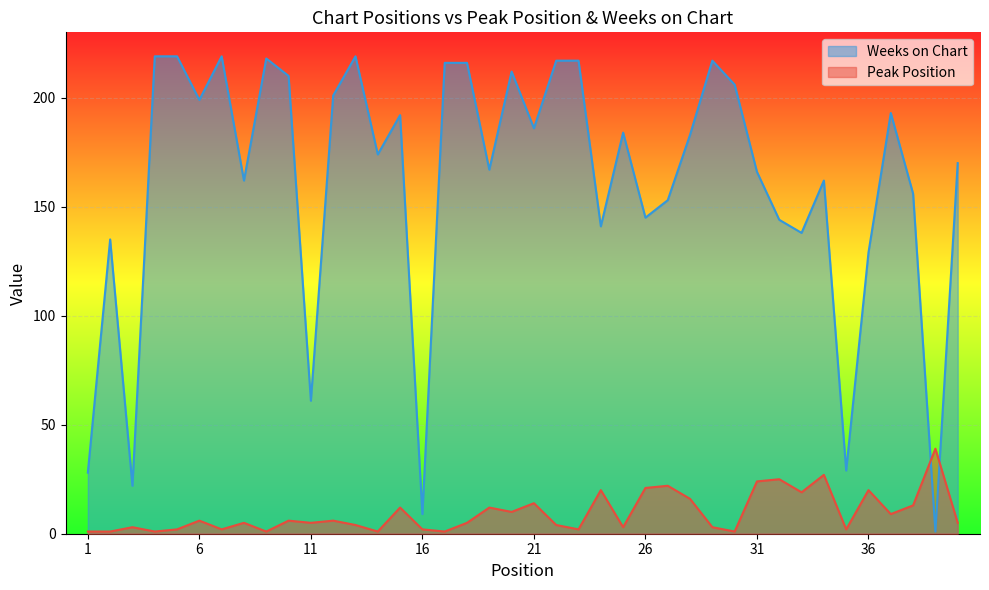

What are all the series names shown in the legend?

Weeks on Chart, Peak Position